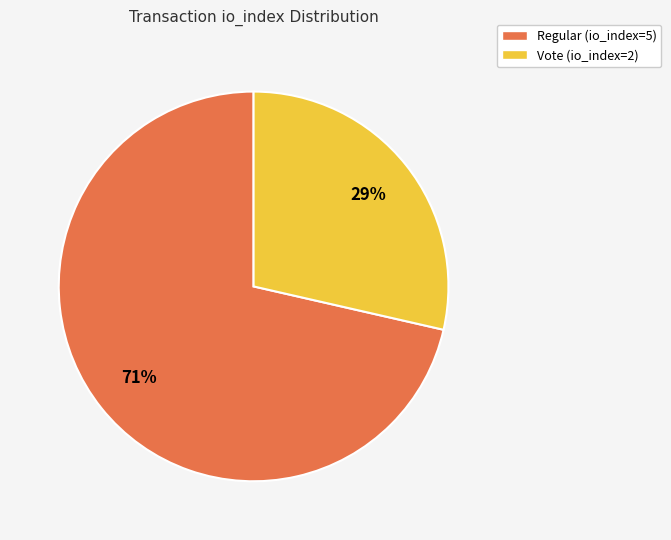

What percentage is the Regular (io_index=5) slice, to the nearest percent?

71%